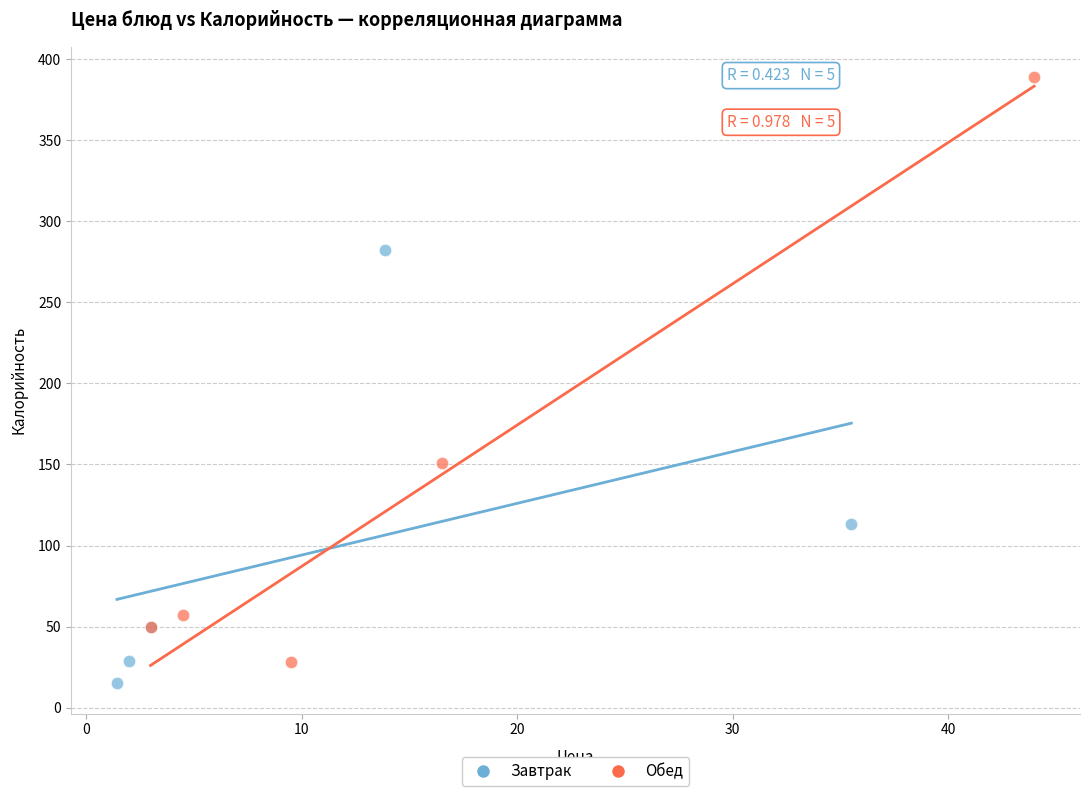

Which series has the largest Y range (max minus min)?

Обед